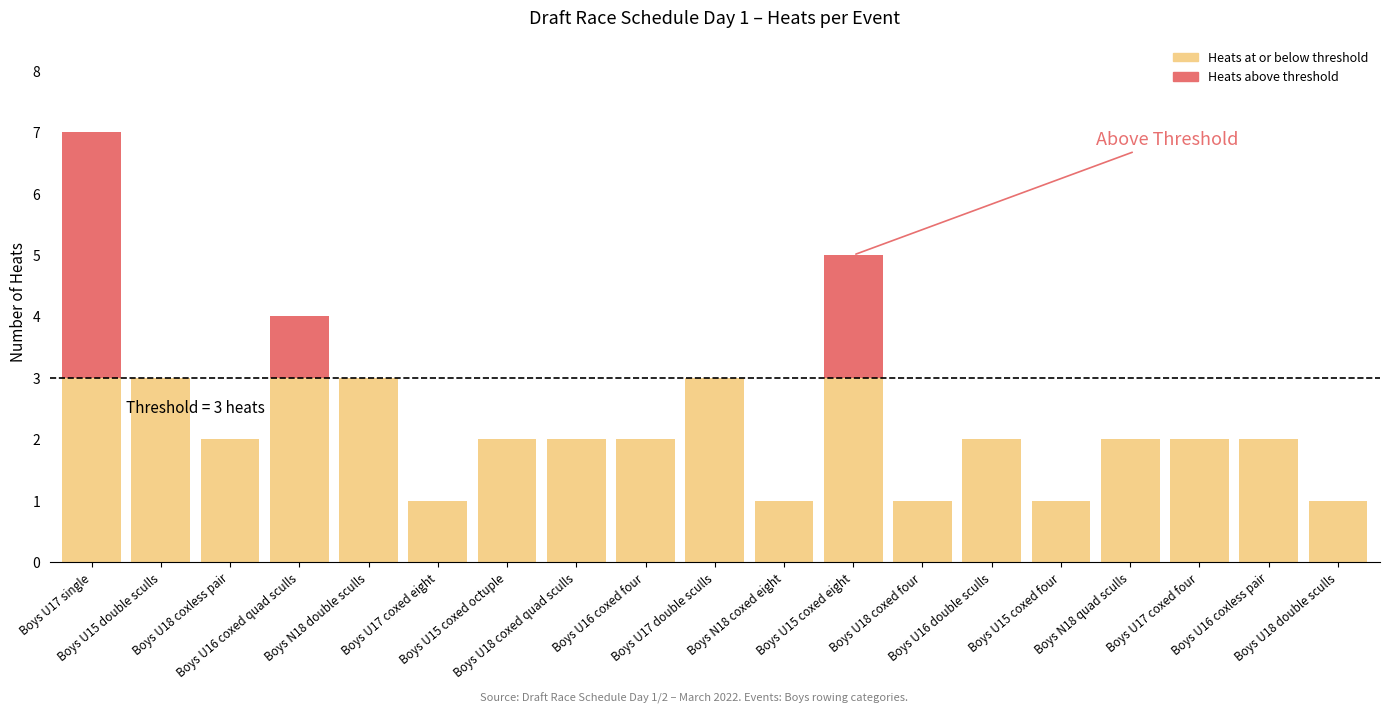

What is the total value across all series at Boys U17 coxed four?

2